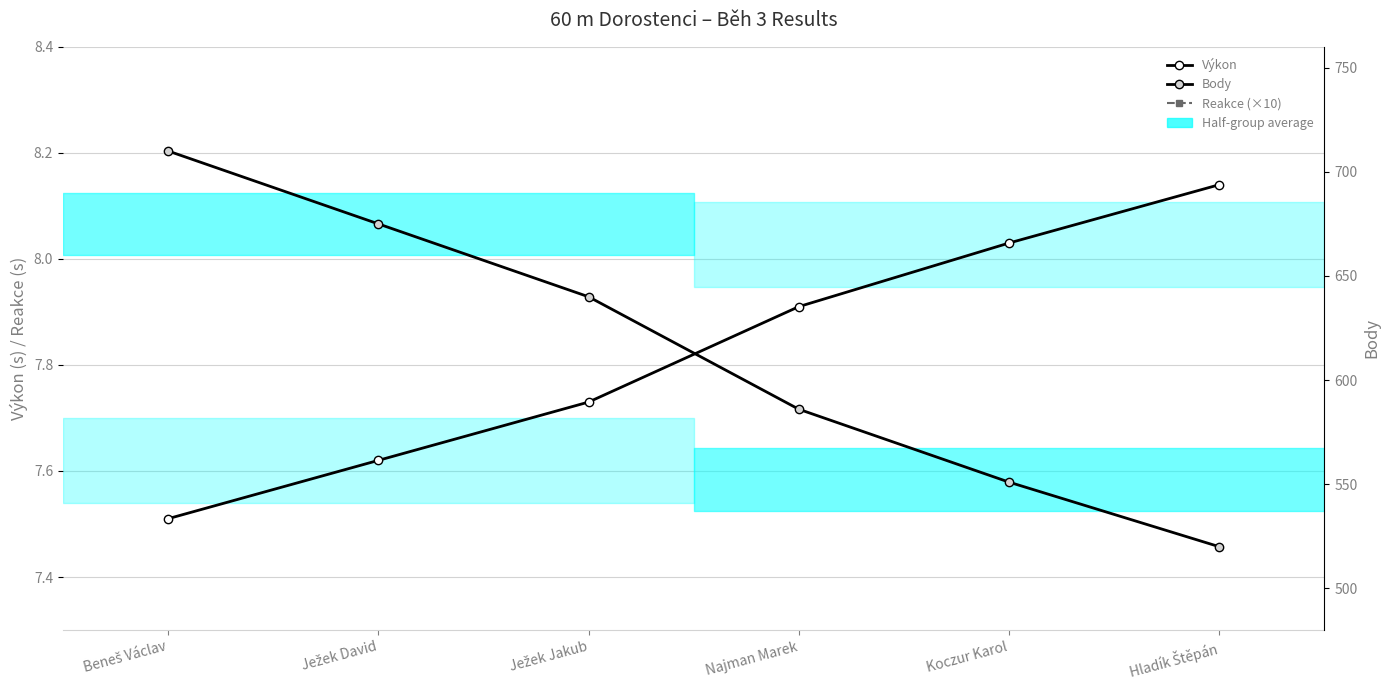

Between Ježek David and Najman Marek, which is larger?

Najman Marek